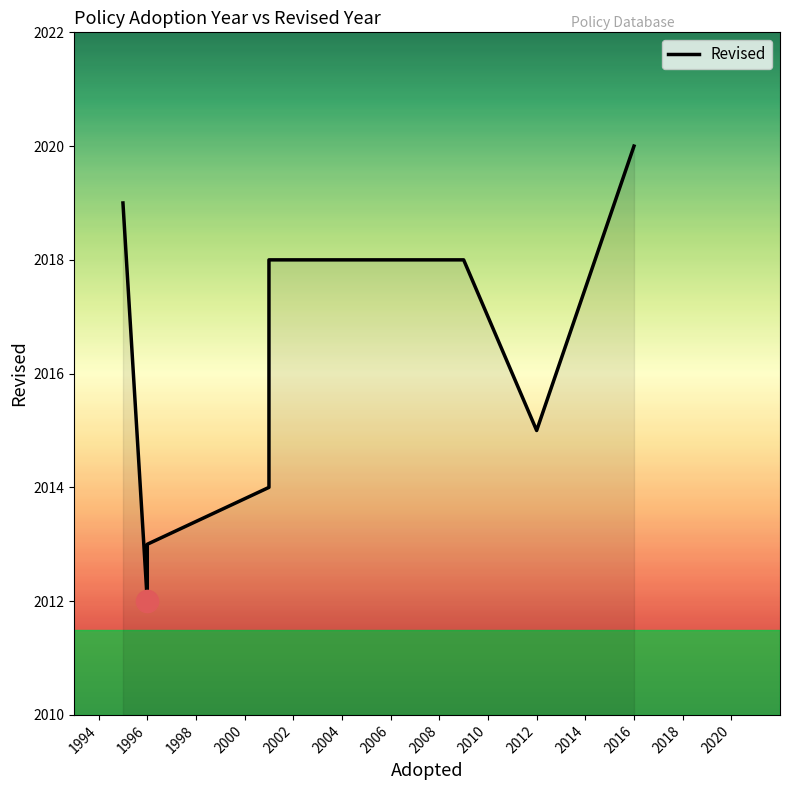

How many interior local valleys (lower than both neighbors) does the data have?

2